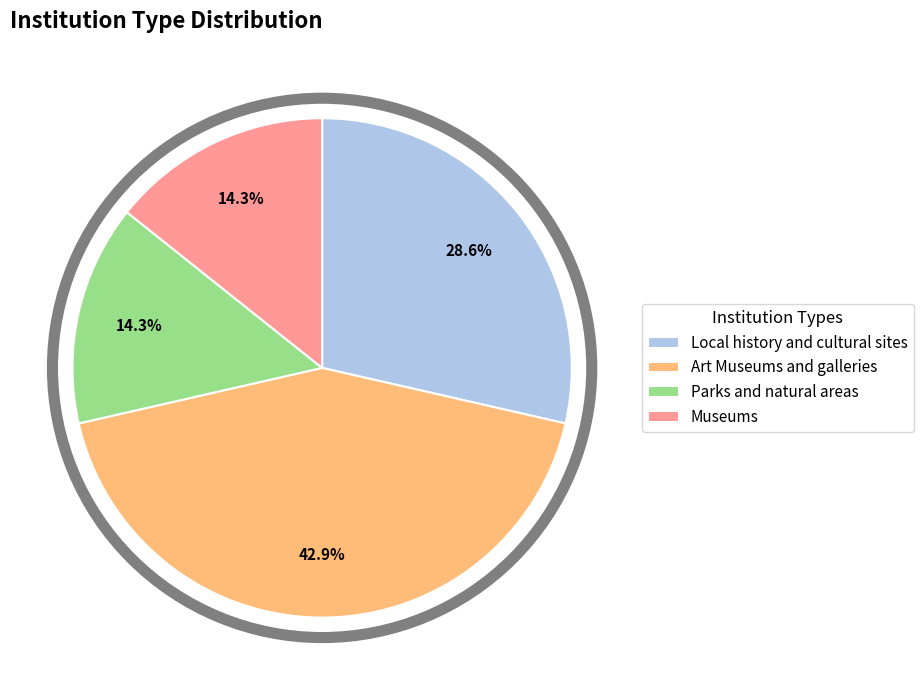

Which has a higher value, Museums or Art Museums and galleries?

Art Museums and galleries